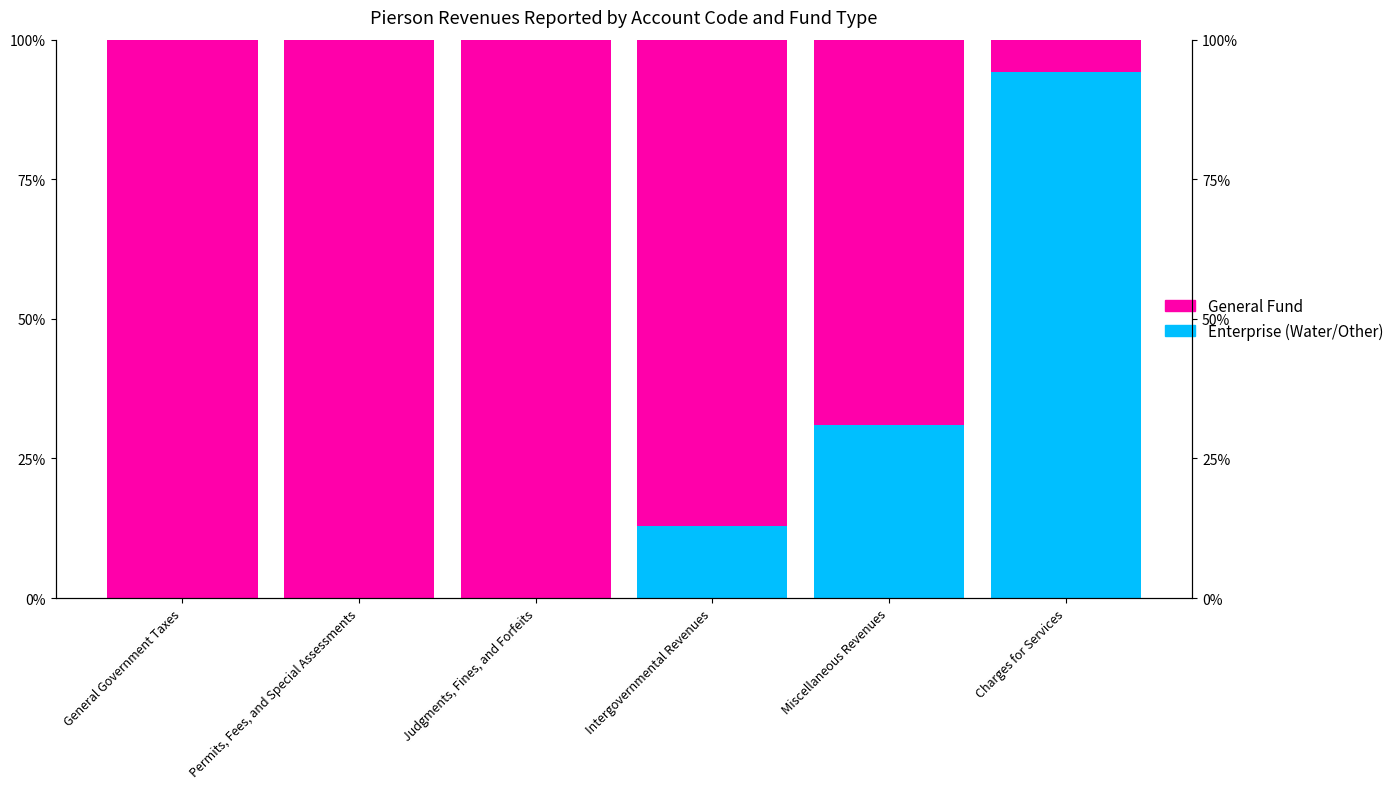

Reading right to left, what are all the values shown in this chart?

Enterprise (Water/Other): Charges for Services=94.2	Miscellaneous Revenues=30.9	Intergovernmental Revenues=13.0	Judgments, Fines, and Forfeits=0.0	Permits, Fees, and Special Assessments=0.0	General Government Taxes=0.0
General Fund: Charges for Services=5.8	Miscellaneous Revenues=69.1	Intergovernmental Revenues=87.0	Judgments, Fines, and Forfeits=100.0	Permits, Fees, and Special Assessments=100.0	General Government Taxes=100.0